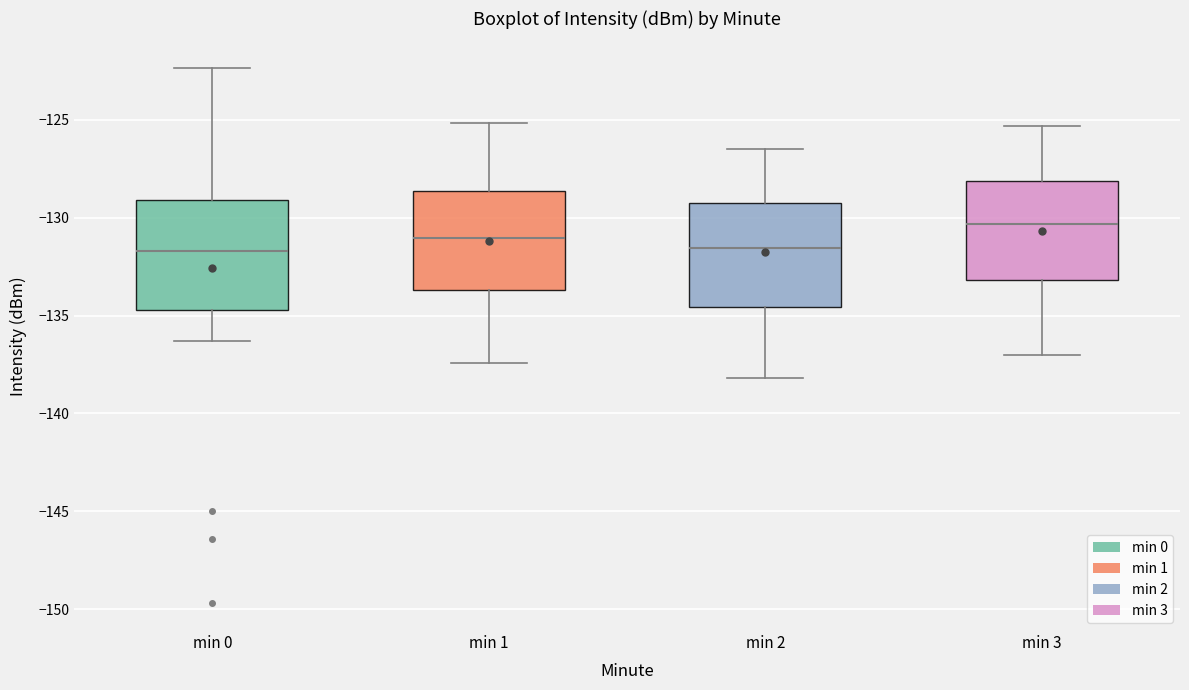

Reading left to right, read every box against the y-axis: the position of its median line, the range the box covers, and the ends of its whiskers. The values are not printed on the chart, so give them approximately, as read against the axis.

min 0: median -131.5, box -134.5 to -129.0, whiskers -136.5 to -122.5
min 1: median -131.0, box -133.5 to -128.5, whiskers -137.5 to -125.0
min 2: median -131.5, box -134.5 to -129.0, whiskers -138.0 to -126.5
min 3: median -130.5, box -133.0 to -128.0, whiskers -137.0 to -125.5